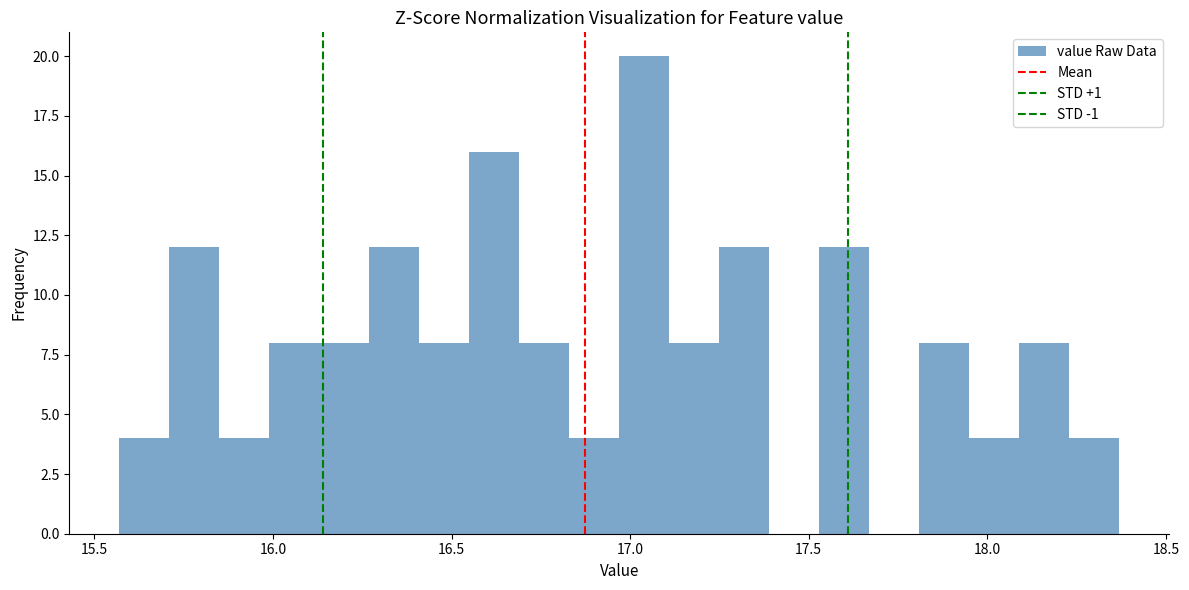

Read against the x-axis, roughly where is the centre of the tallest bar?

17.05